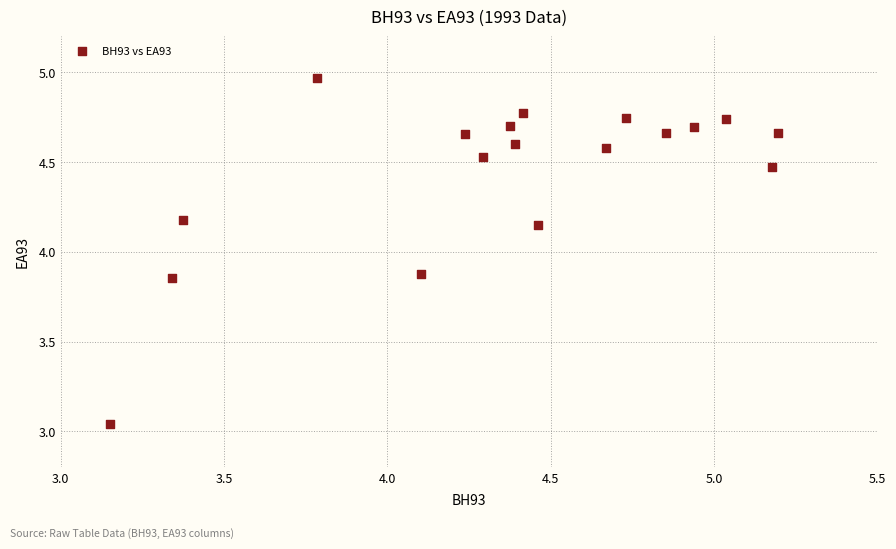

What is the range of Y values (max minus min)?

1.9